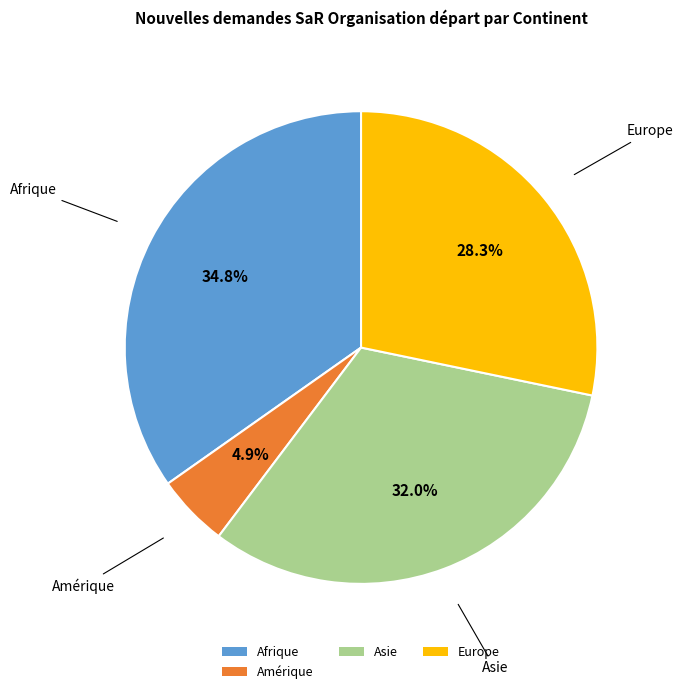

To the nearest percent, what percentage of the pie is Asie?

32%